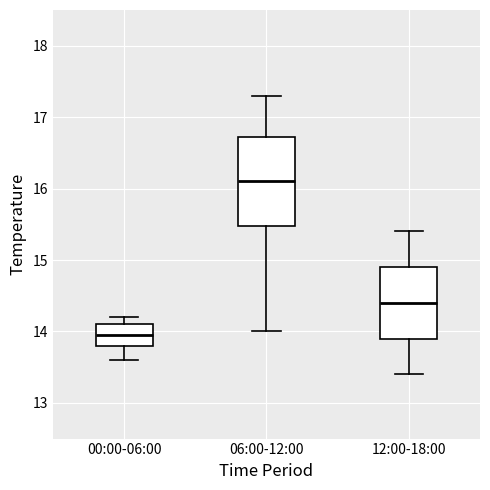

Reading left to right, transcribe this box plot: for each box, give where its median line is, the range the box spans, and where its two whiskers end, as read against the y-axis. The values are not printed on the chart, so give them approximately, as read against the axis.

00:00-06:00: median 14.0, box 13.8 to 14.1, whiskers 13.6 to 14.2
06:00-12:00: median 16.1, box 15.5 to 16.7, whiskers 14.0 to 17.3
12:00-18:00: median 14.4, box 13.9 to 14.9, whiskers 13.4 to 15.4